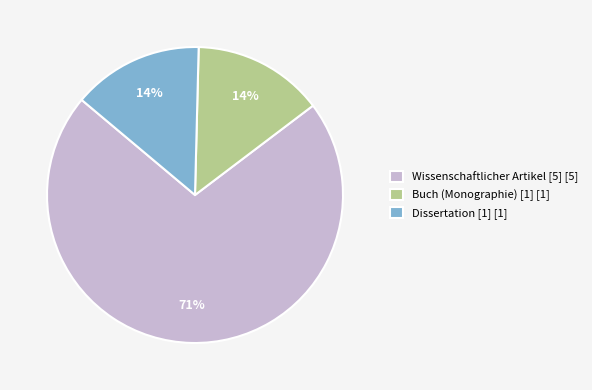

Which category has the biggest portion of the pie?

Wissenschaftlicher Artikel [5] [5]